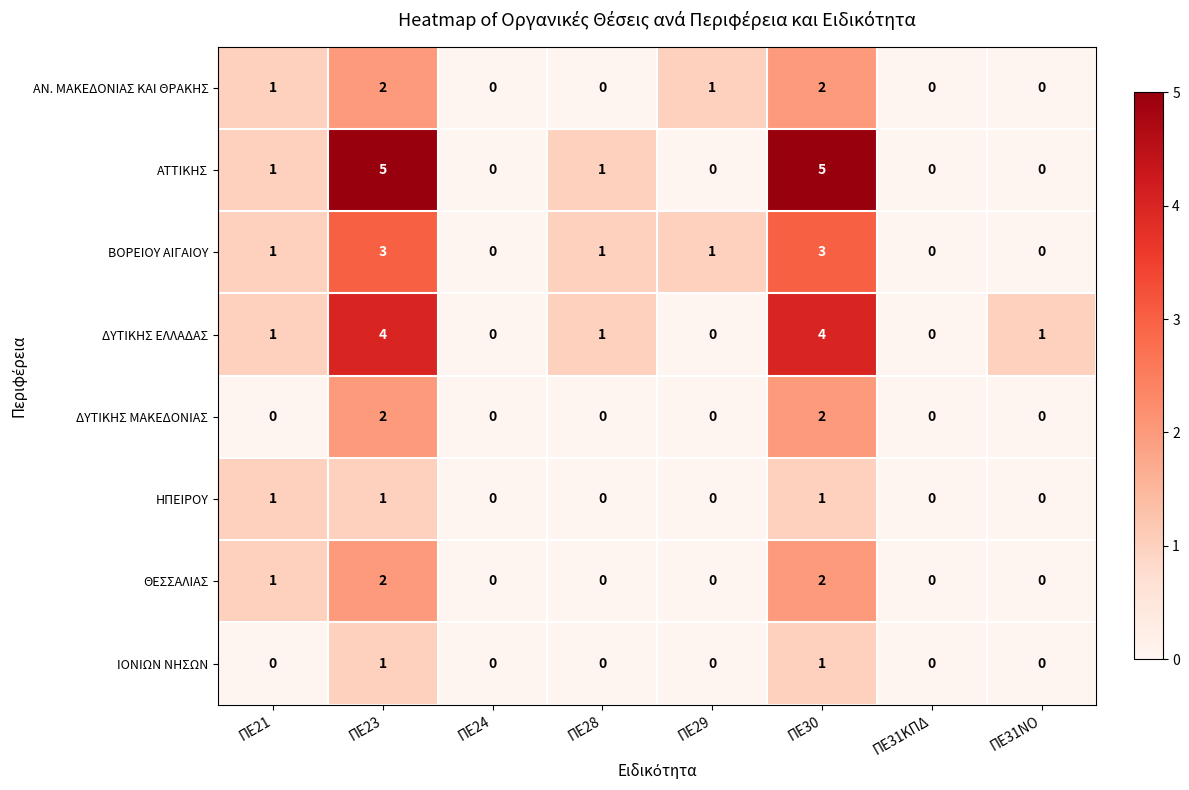

Count the number of data series in this chart.

8